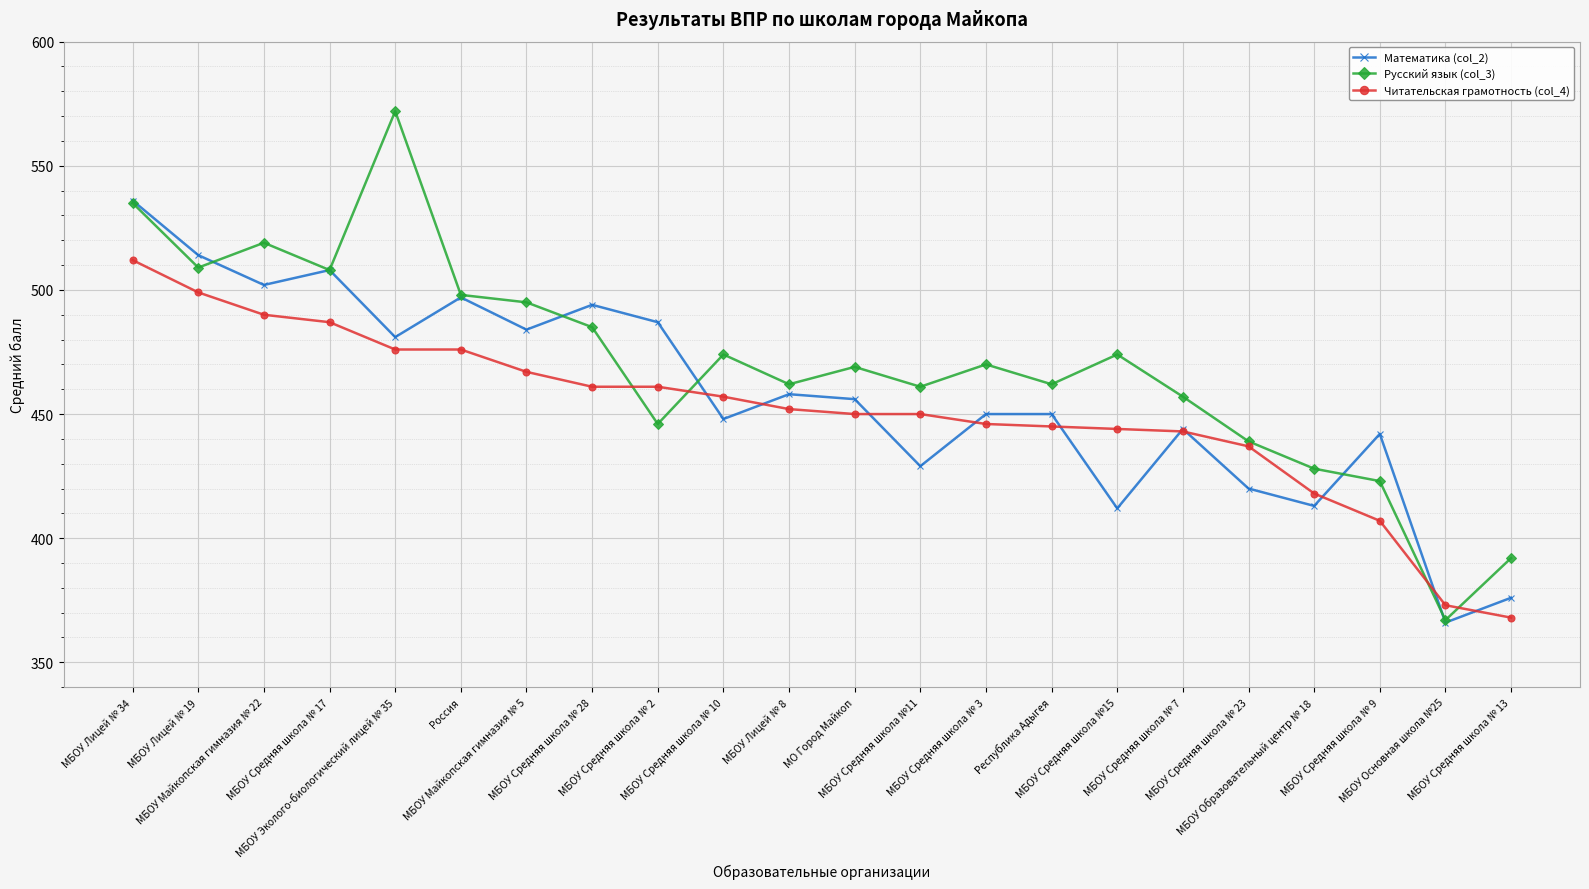

Which series ends up on top after the final intersection of Математика (col_2) and Русский язык (col_3)?

Русский язык (col_3)